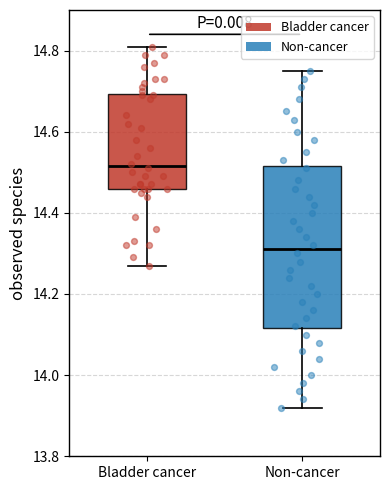

Reading left to right, transcribe this box plot: for each box, give where its median line is, the range the box spans, and where its two whiskers end, as read against the y-axis. The values are not printed on the chart, so give them approximately, as read against the axis.

Bladder cancer: median 14.52, box 14.46 to 14.70, whiskers 14.28 to 14.82
Non-cancer: median 14.32, box 14.12 to 14.52, whiskers 13.92 to 14.76